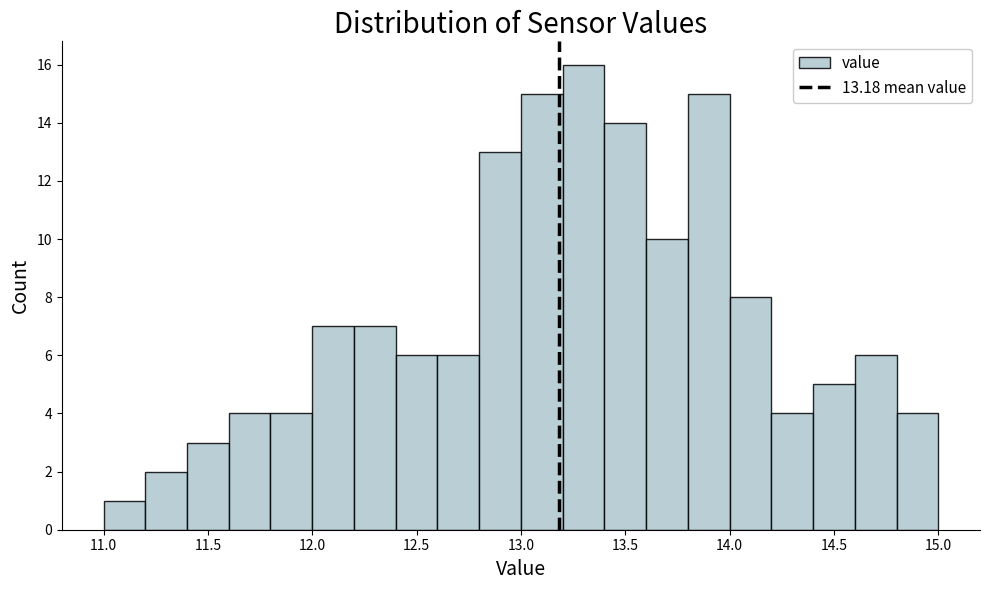

Reading left to right, transcribe this chart: for each bar, give the range it covers on the x-axis and its height. The values are not printed on the chart, so give them approximately, as read against the axis.

11.0 to 11.2: 1
11.2 to 11.4: 2
11.4 to 11.6: 3
11.6 to 11.8: 4
11.8 to 12.0: 4
12.0 to 12.2: 7
12.2 to 12.4: 7
12.4 to 12.6: 6
12.6 to 12.8: 6
12.8 to 13.0: 13
13.0 to 13.2: 15
13.2 to 13.4: 16
13.4 to 13.6: 14
13.6 to 13.8: 10
13.8 to 14.0: 15
14.0 to 14.2: 8
14.2 to 14.4: 4
14.4 to 14.6: 5
14.6 to 14.8: 6
14.8 to 15.0: 4